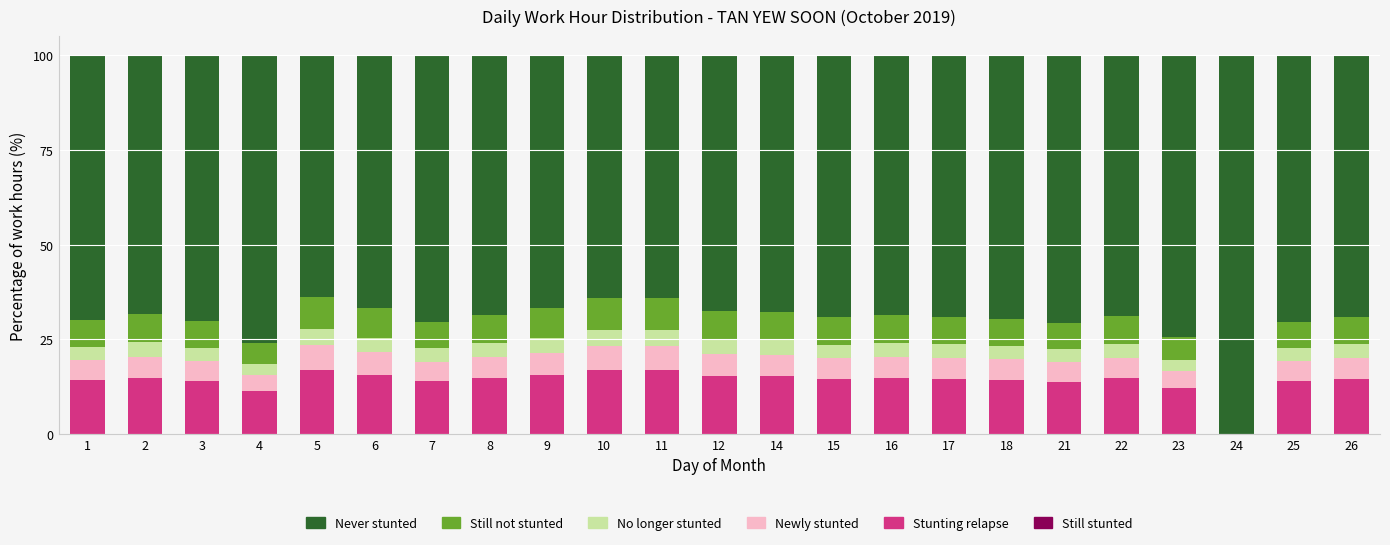

What is the total value across all series at 23?

100.0